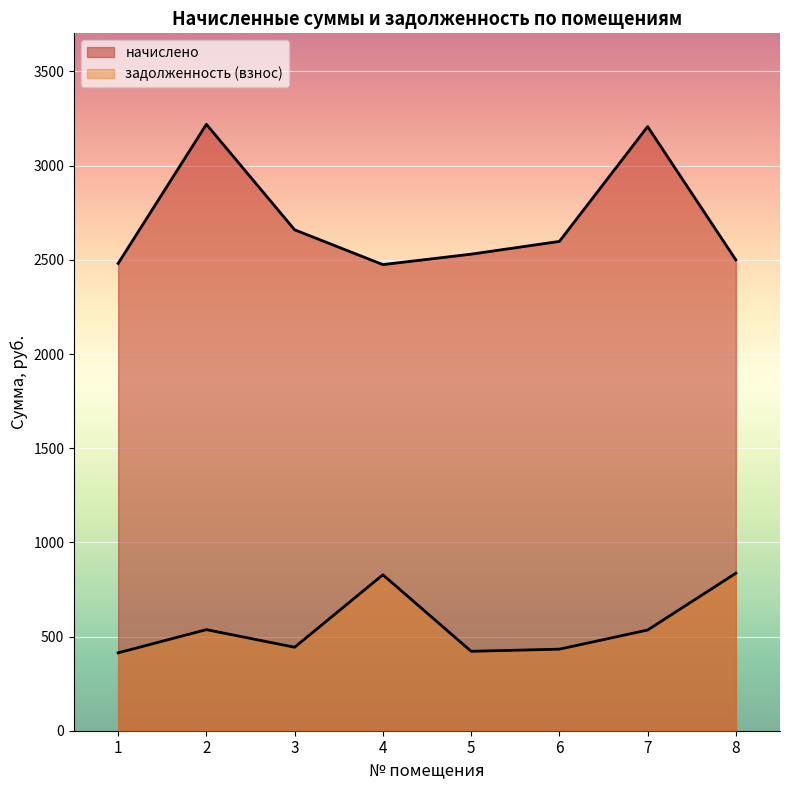

At which label does задолженность (взнос) reach its minimum?

1